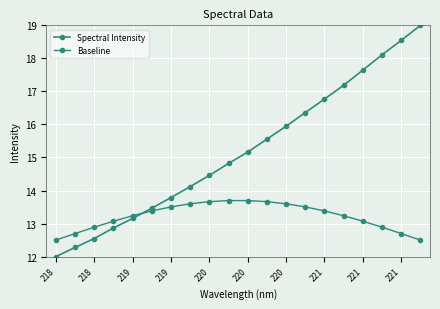

Is this an area chart (filled region under the line)?

No